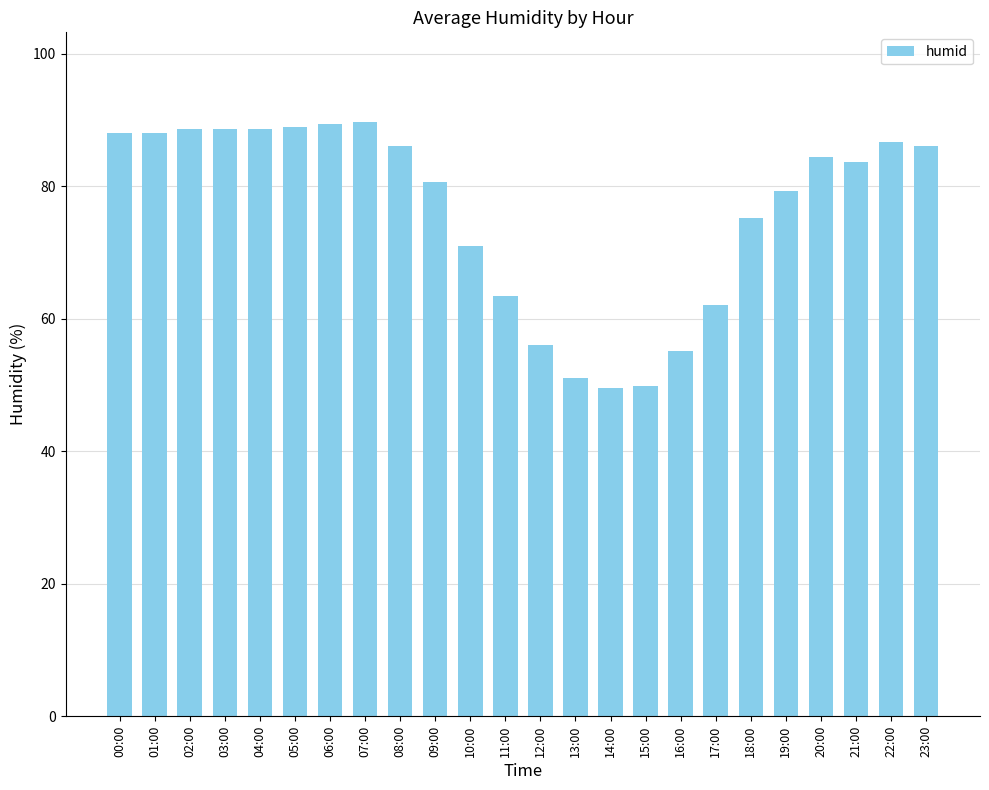

Between 09:00 and 21:00, which is larger?

21:00